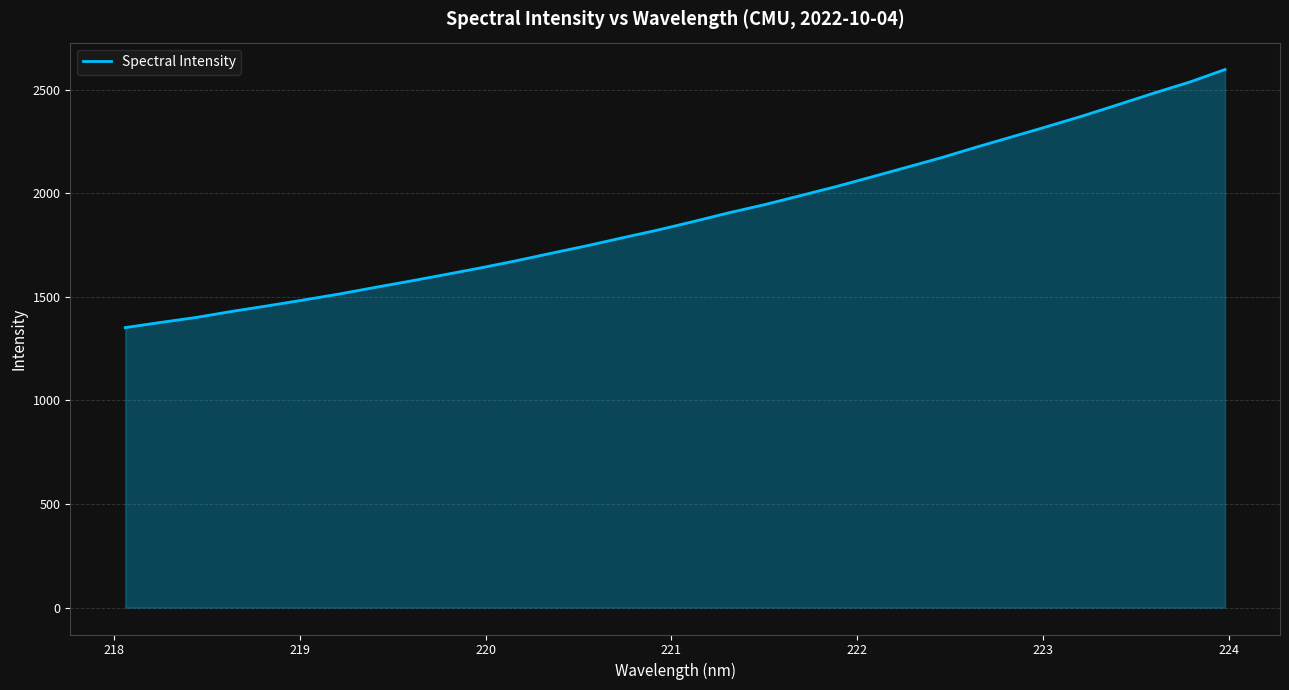

What is the difference between the maximum and minimum values?

1245.4